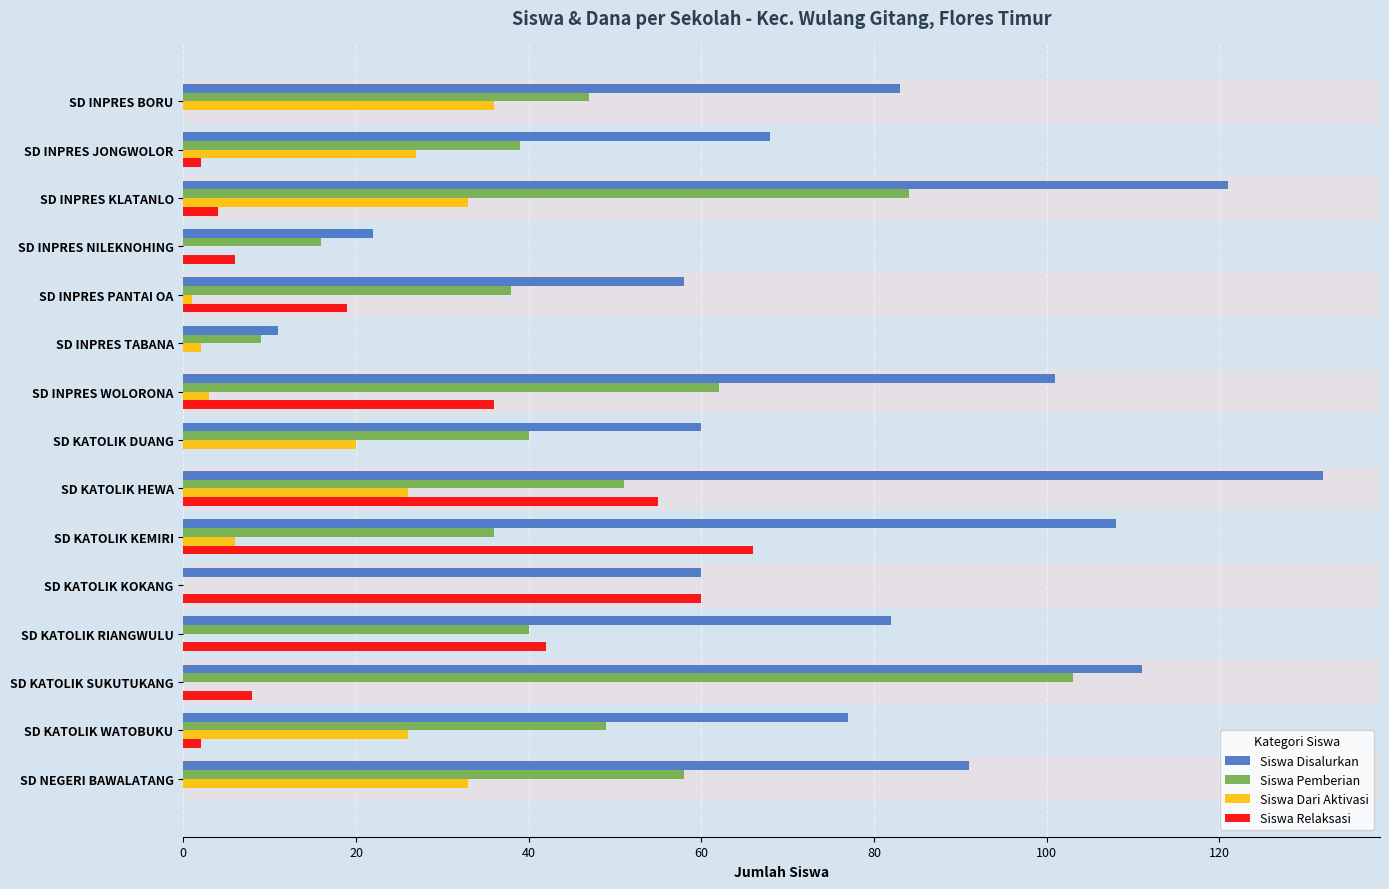

What is the highest value of the Siswa Pemberian series?

103